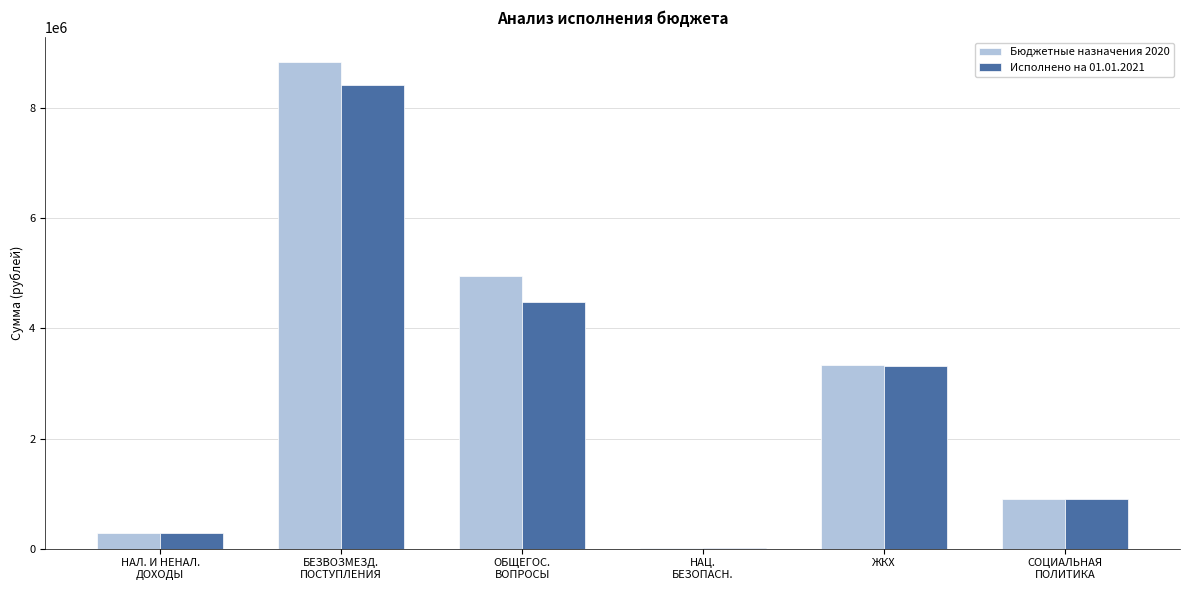

Reading left to right, what are all the values shown in this chart?

Бюджетные назначения 2020: НАЛ. И НЕНАЛ.
ДОХОДЫ=278333.8	БЕЗВОЗМЕЗД.
ПОСТУПЛЕНИЯ=8842958.1	ОБЩЕГОС.
ВОПРОСЫ=4953618.6	НАЦ.
БЕЗОПАСН.=17760.0	ЖКХ=3334217.3	СОЦИАЛЬНАЯ
ПОЛИТИКА=900015.0
Исполнено на 01.01.2021: НАЛ. И НЕНАЛ.
ДОХОДЫ=283322.0	БЕЗВОЗМЕЗД.
ПОСТУПЛЕНИЯ=8413262.7	ОБЩЕГОС.
ВОПРОСЫ=4477727.8	НАЦ.
БЕЗОПАСН.=17760.0	ЖКХ=3316216.1	СОЦИАЛЬНАЯ
ПОЛИТИКА=900014.6